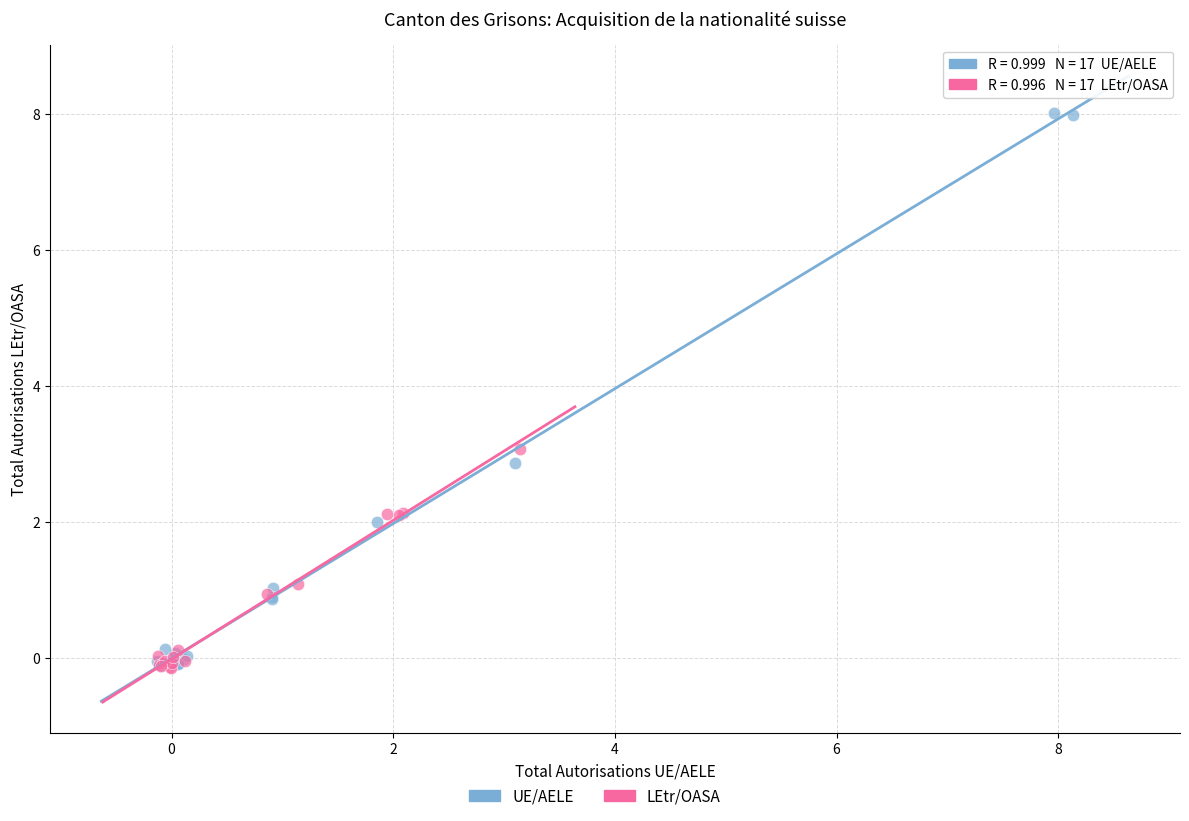

Which series has the largest Y range (max minus min)?

UE/AELE